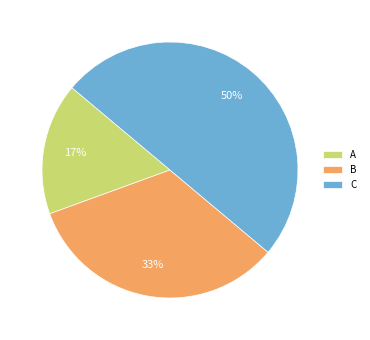

To the nearest percent, what is the combined percentage of A and B?

50%